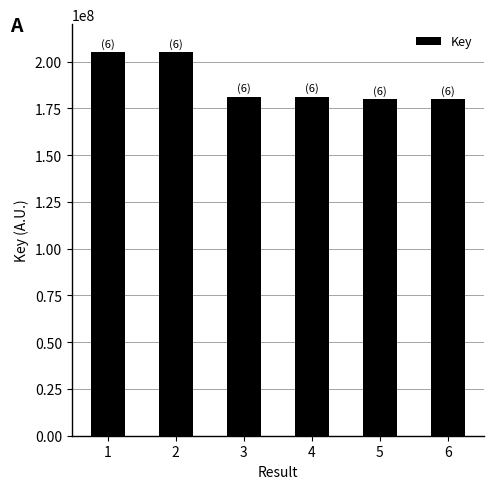

Read the value at 3, to the nearest 100.

181130200